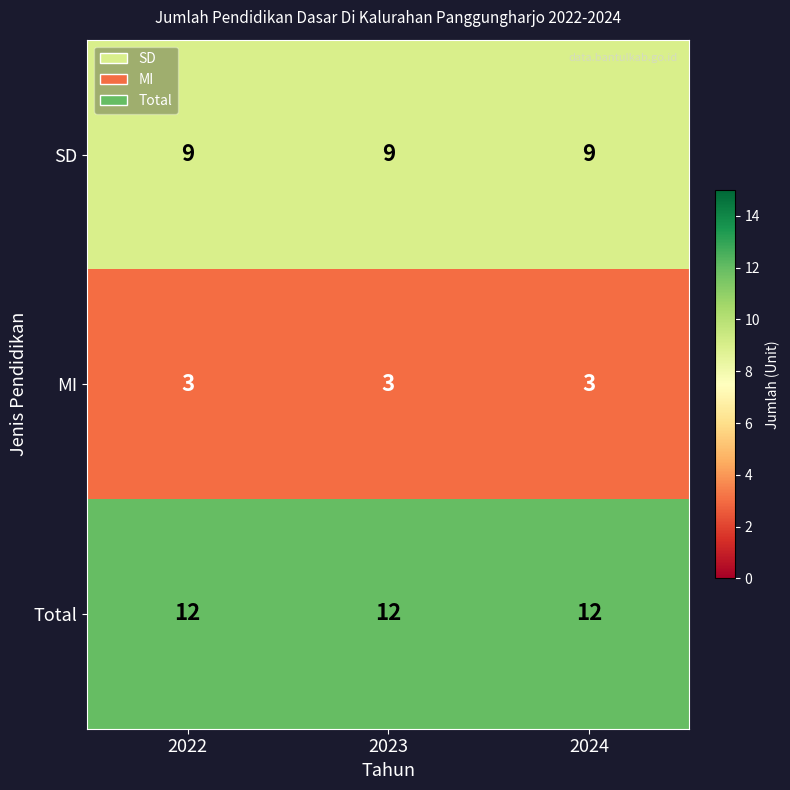

What is the sum of the MI values at 2024 and 2022?

6